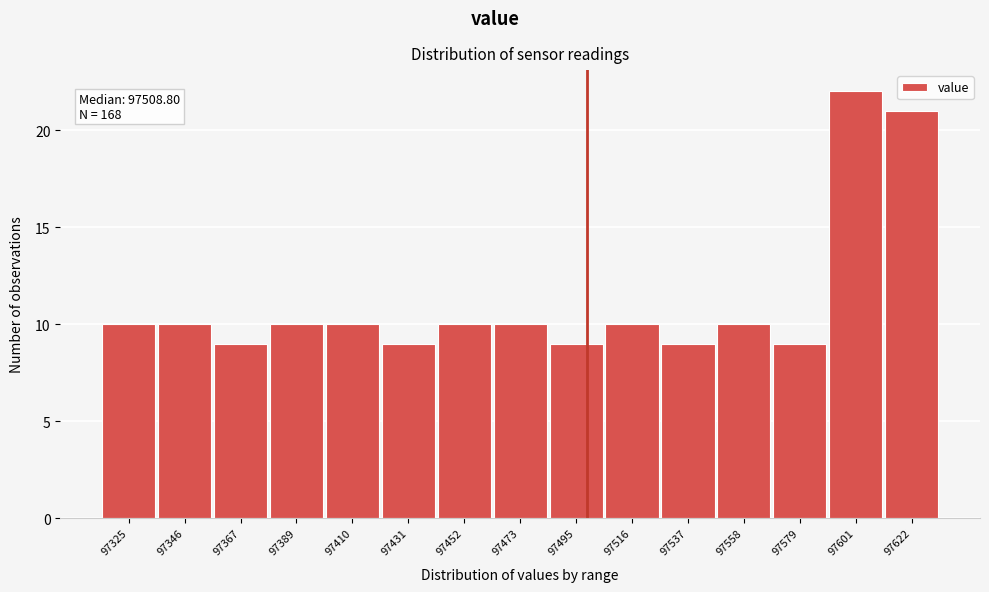

Reading left to right, transcribe all the data shown in this chart.

97325=10	97346=10	97367=9	97389=10	97410=10	97431=9	97452=10	97473=10	97495=9	97516=10	97537=9	97558=10	97579=9	97601=22	97622=21